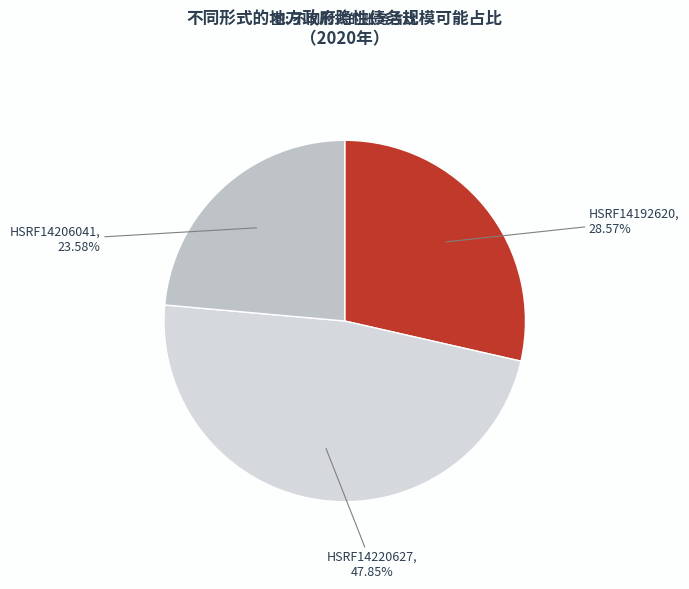

What percentage is the HSRF14206041 slice, to the nearest percent?

24%